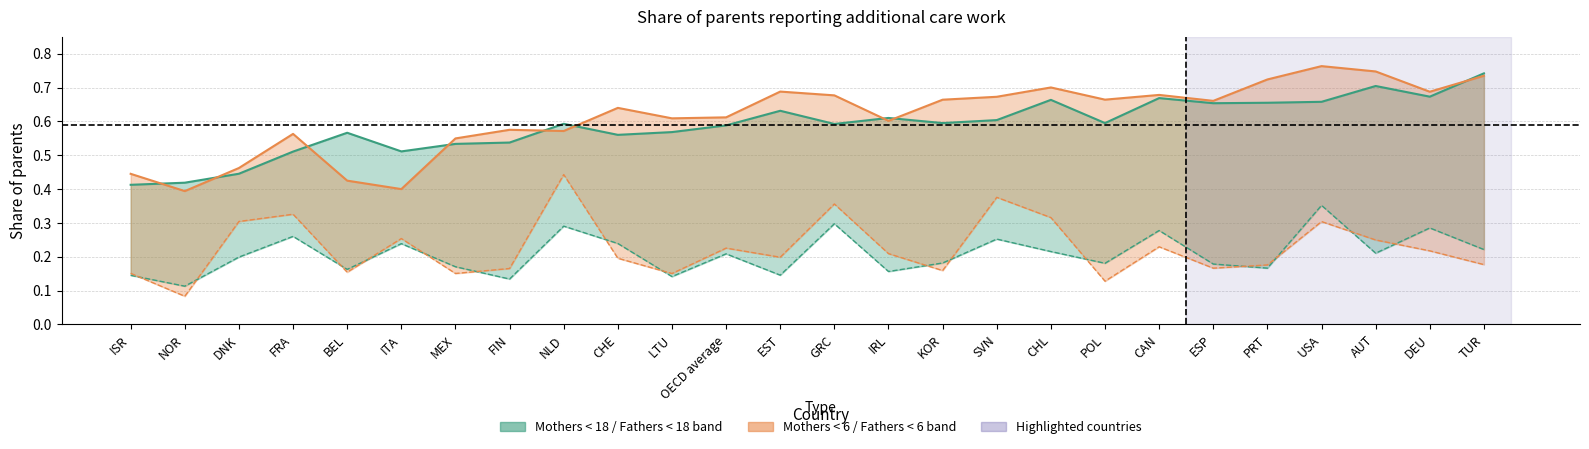

Rank the categories by % of fathers with children under 6 value from lowest to highest.

NOR, POL, LTU, MEX, ISR, BEL, KOR, FIN, ESP, PRT, TUR, CHE, EST, IRL, DEU, OECD average, CAN, AUT, ITA, USA, DNK, CHL, FRA, GRC, SVN, NLD